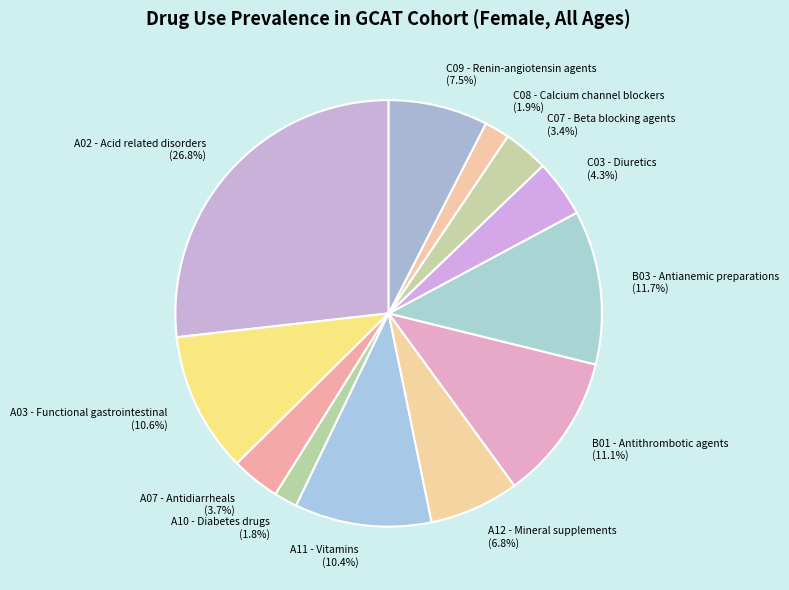

Does B01 - Antithrombotic agents account for over 50% of the chart?

No